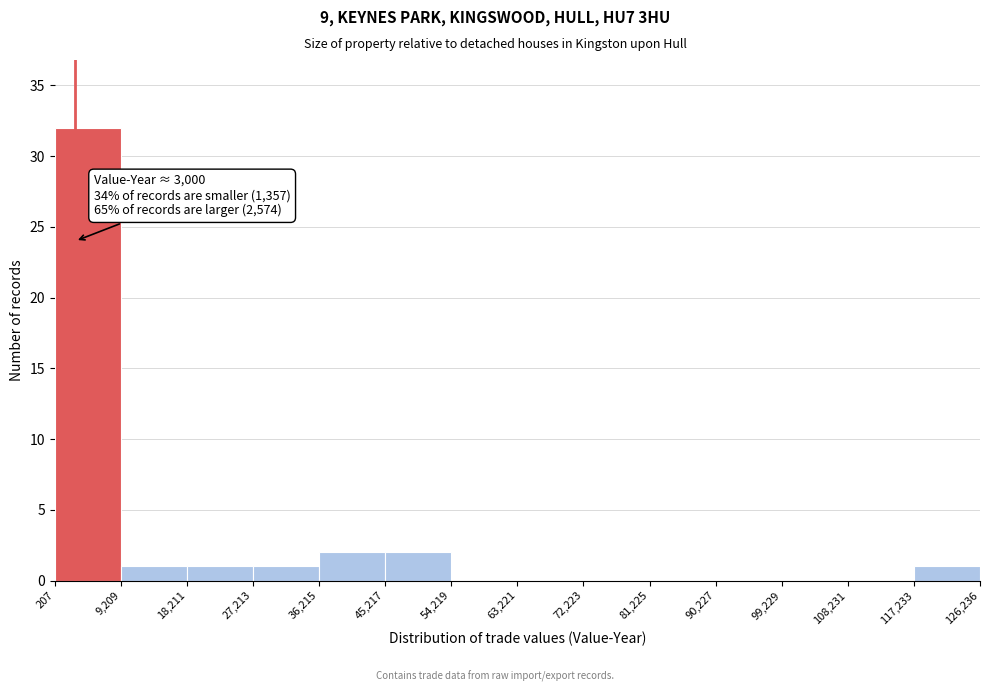

Over which range of the x-axis is the bar tallest?

207 to 9,209